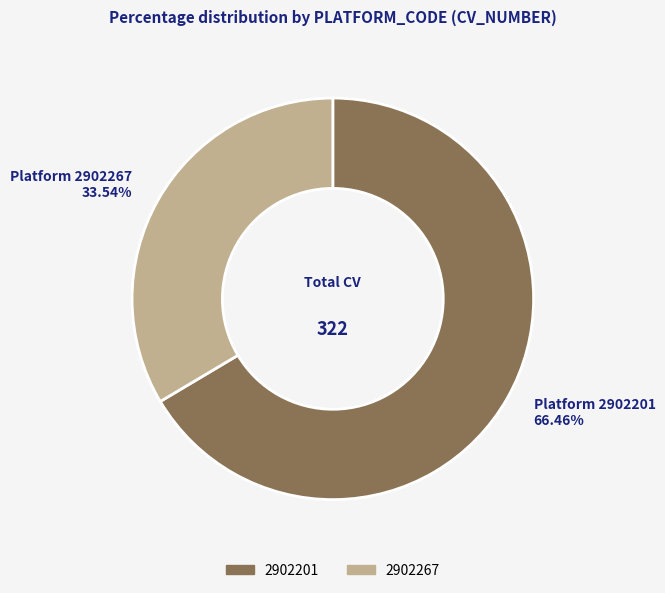

Between 2902267 and 2902201, which is larger?

2902201